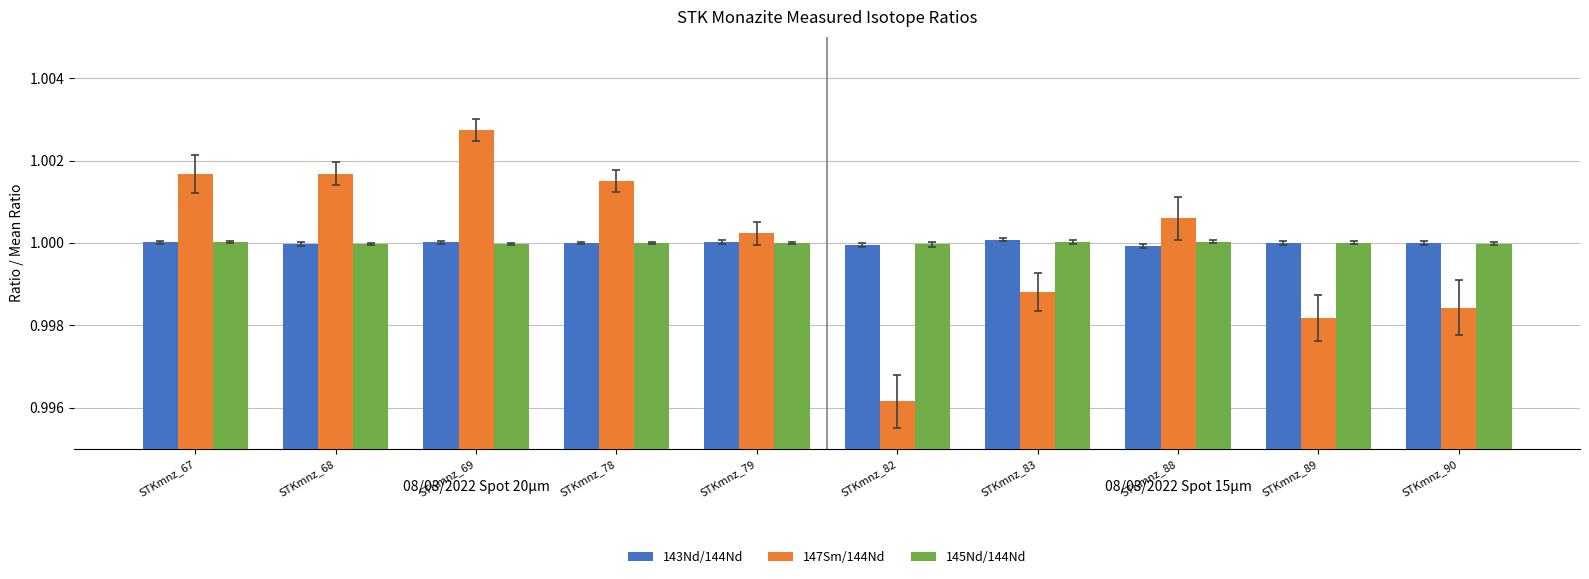

What is the total value across all series at STKmnz_83?

3.0